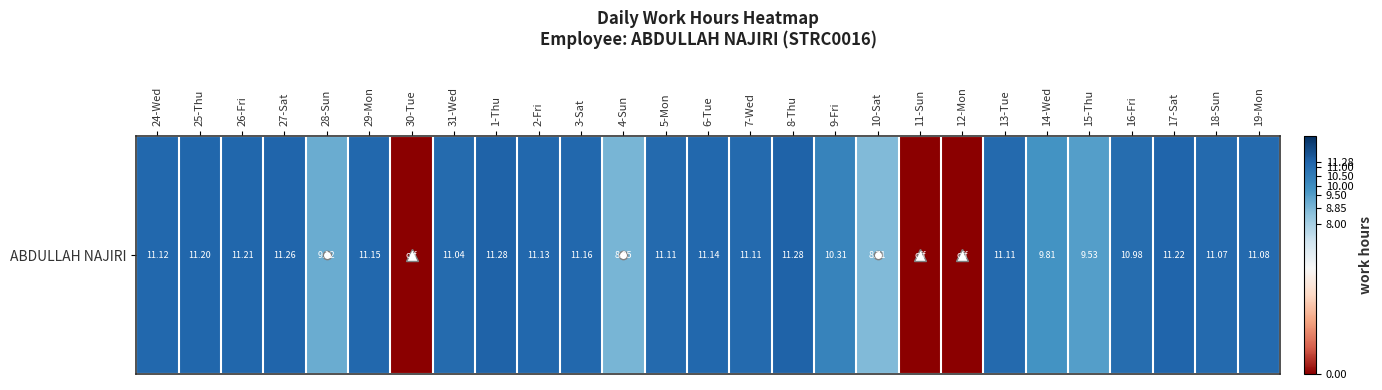

Where does the data first go above 0?

24-Wed